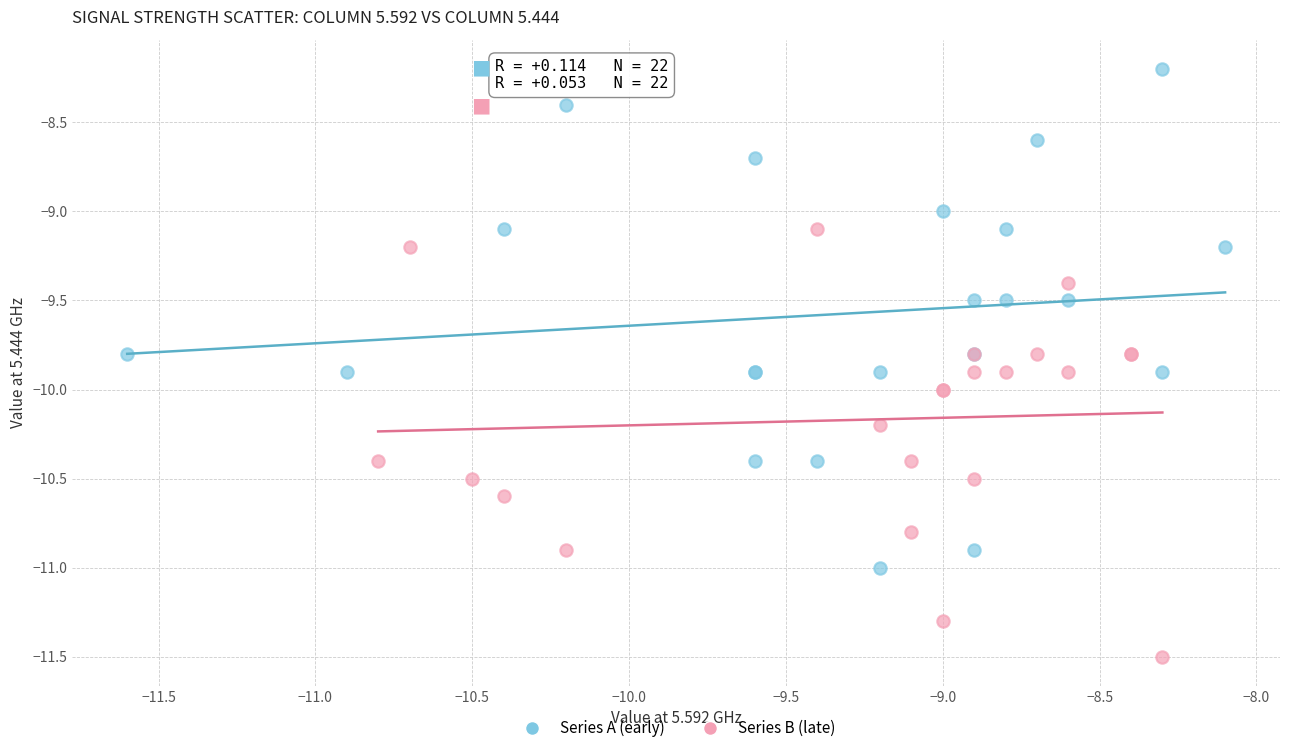

What are all the series names shown in the legend?

Series A (early), Series B (late)